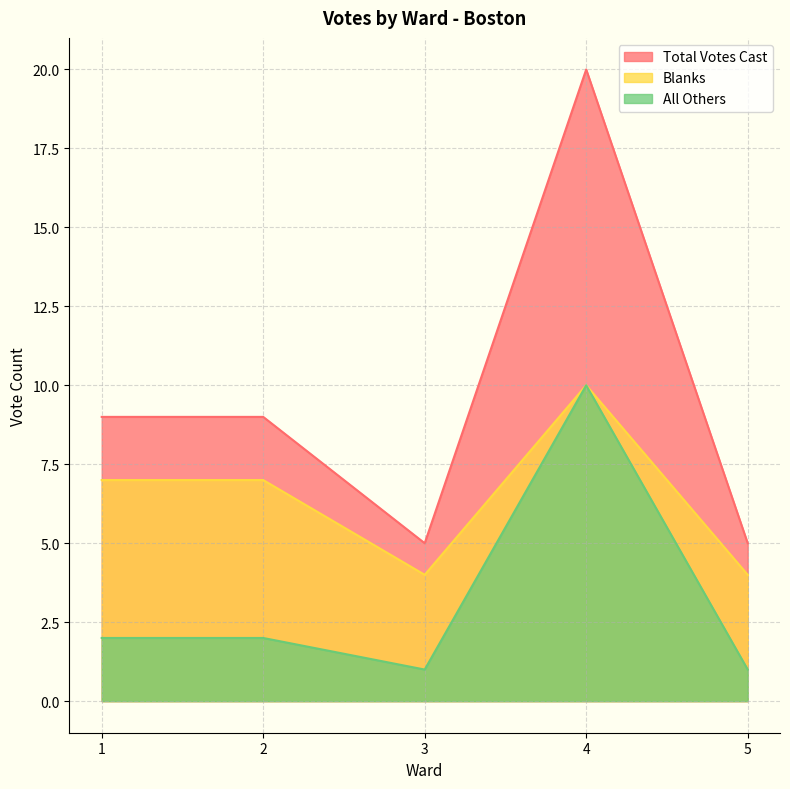

What is the sum of all Blanks values?

32